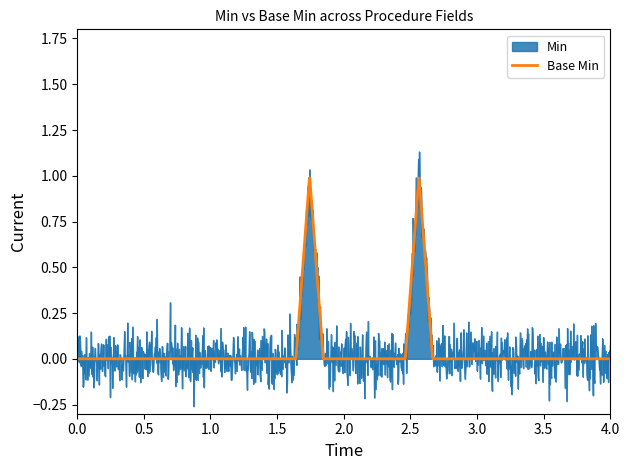

What are all the series names shown in the legend?

Min, Base Min